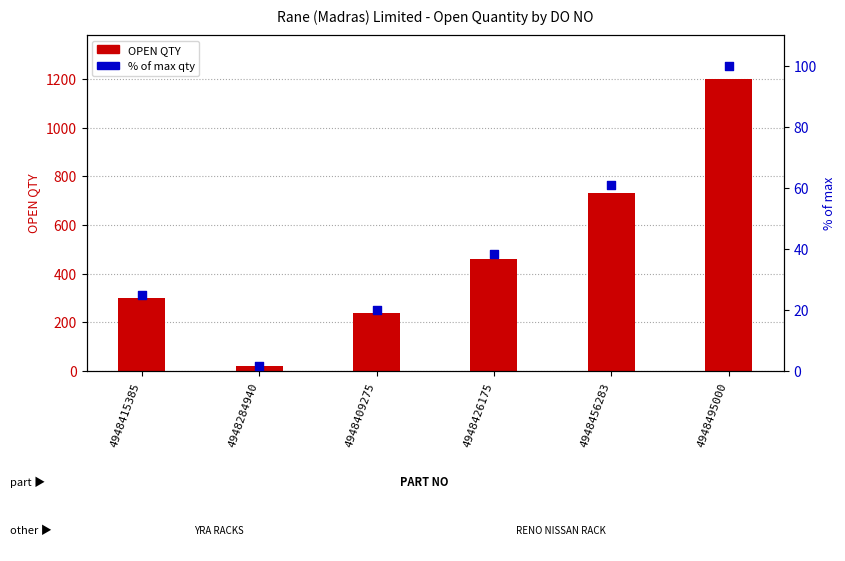

Which series has the widest spread of Y values?

OPEN QTY